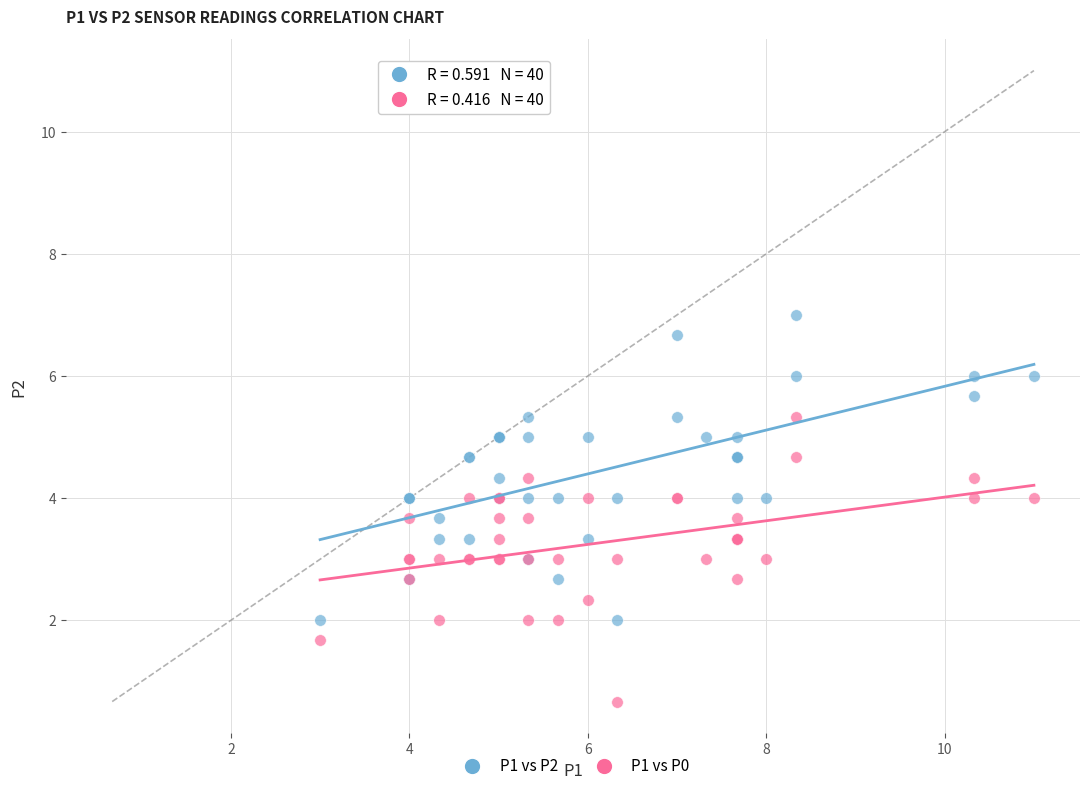

Which series reaches the maximum Y coordinate?

P1 vs P2